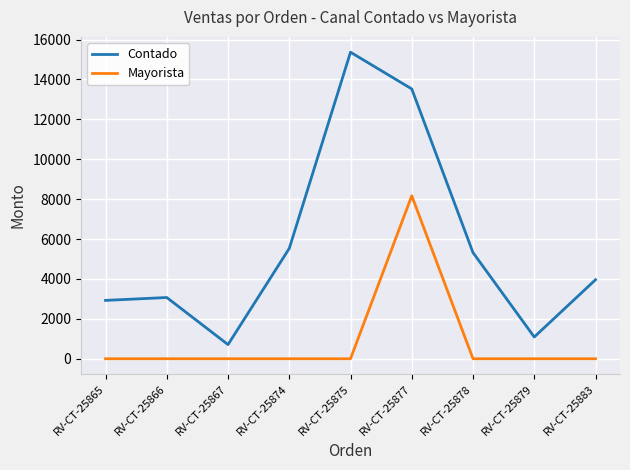

What is the approximate value of Mayorista at RV-CT-25877?

8170.0